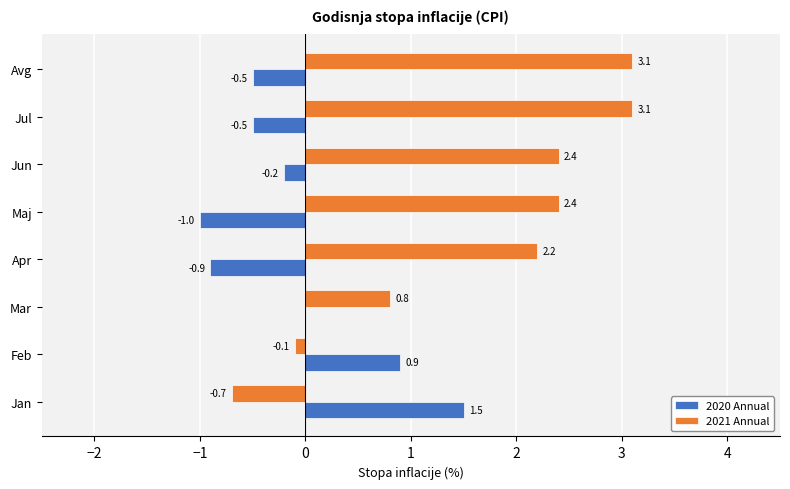

Is it true that 2021 Annual equals 2.4 at Maj?

True